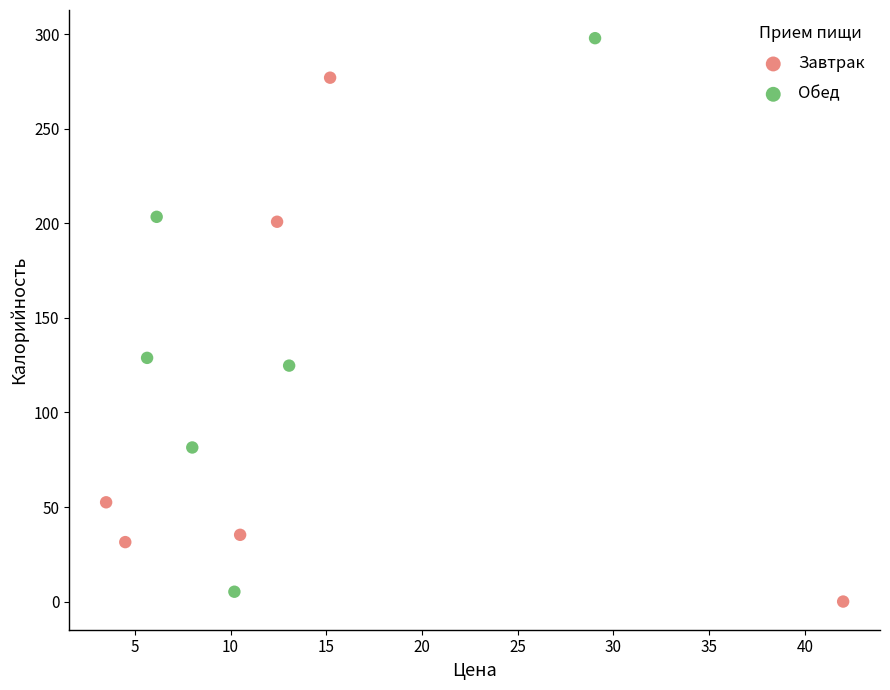

Which series has the widest spread of Y values?

Обед